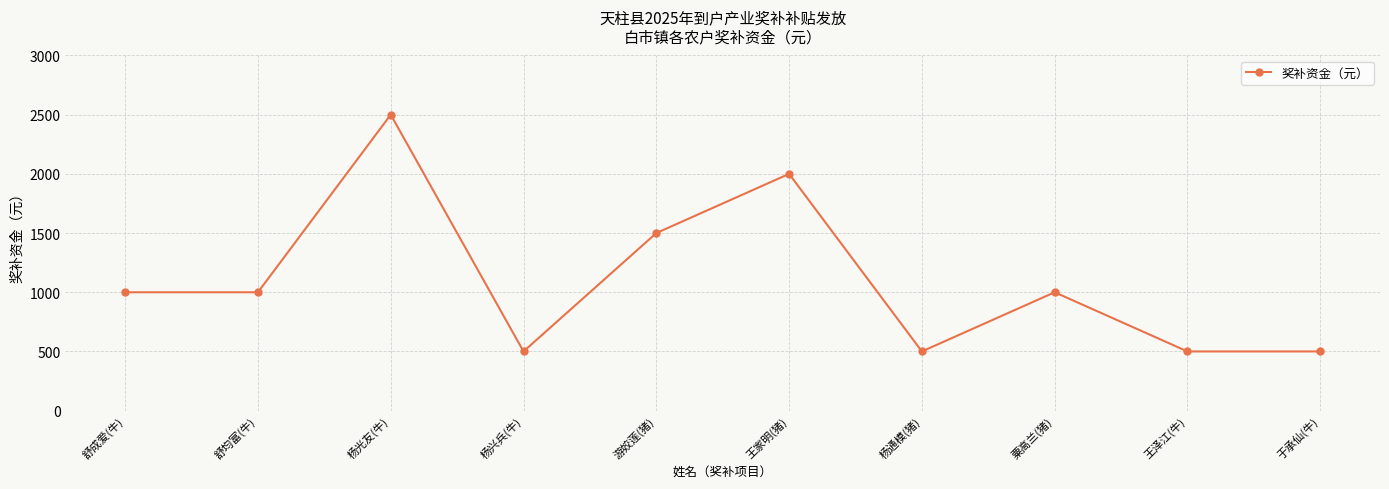

What is the difference between the values at 于承仙(牛) and 舒均富(牛)?

500